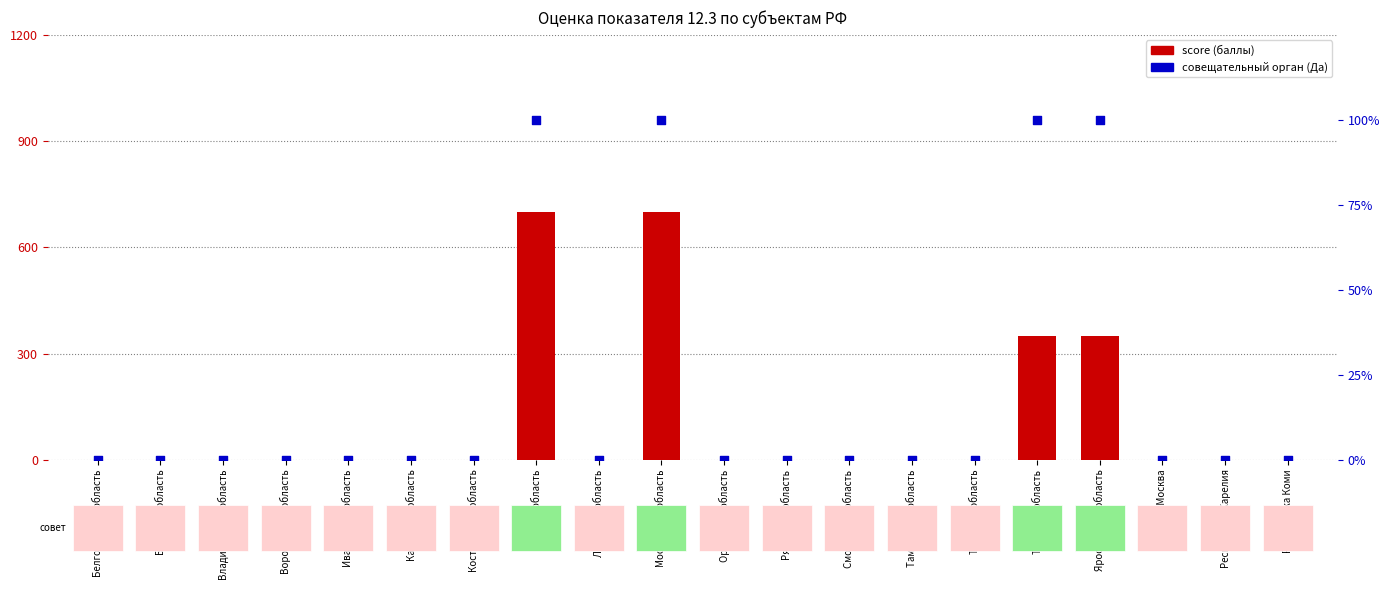

Which series has the largest total across all categories?

score